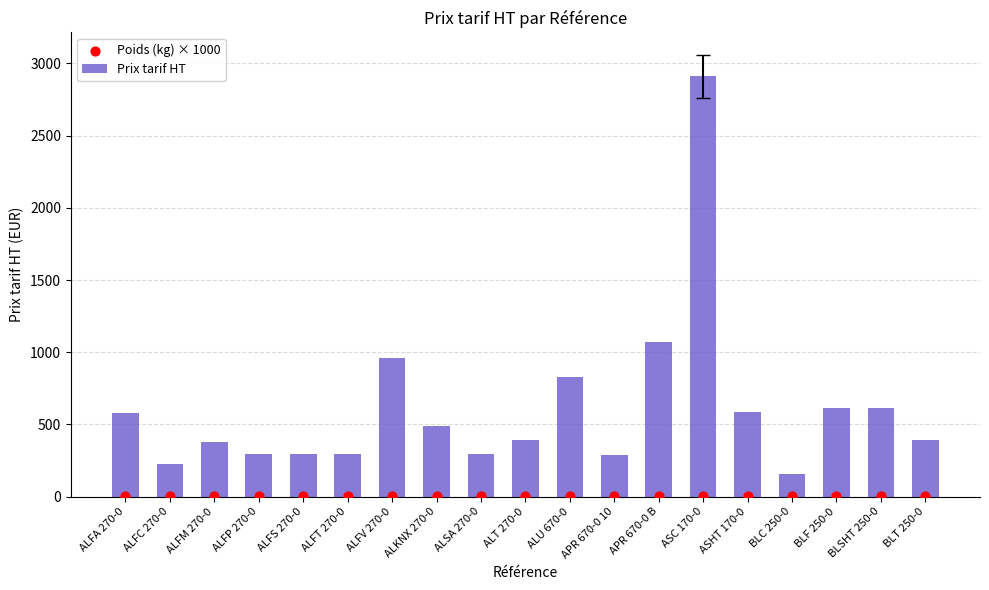

Which series reaches the minimum Y coordinate?

Poids (kg) × 1000